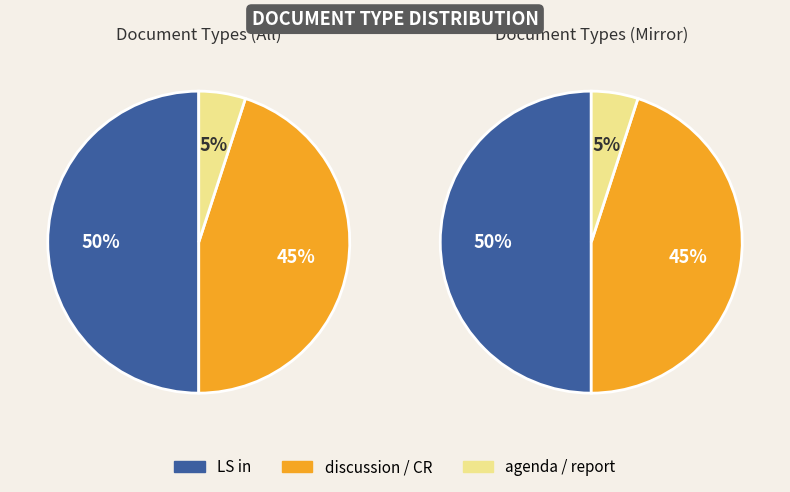

Is there any slice that represents more than half of the pie?

No